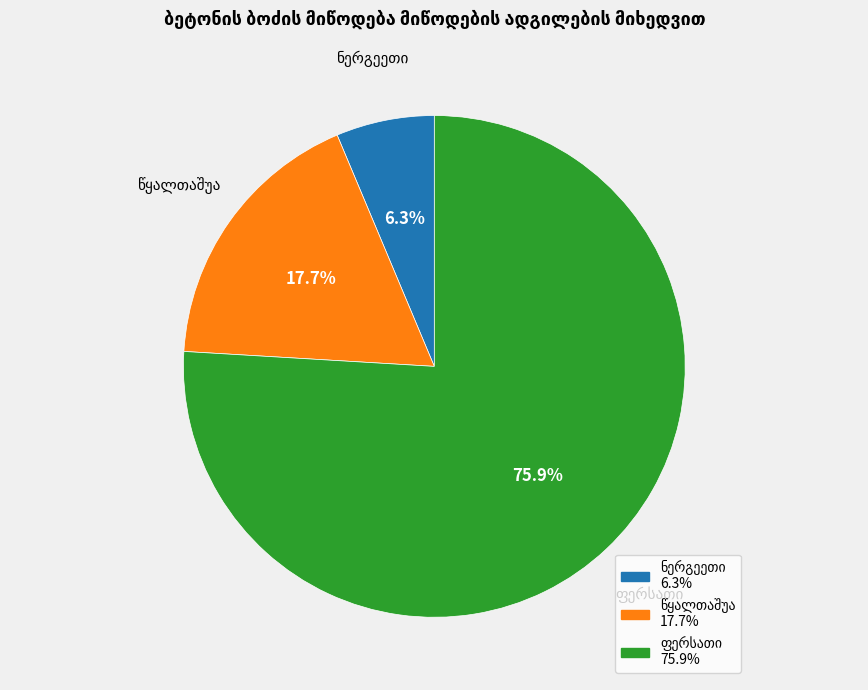

How many segments does this pie chart have?

3